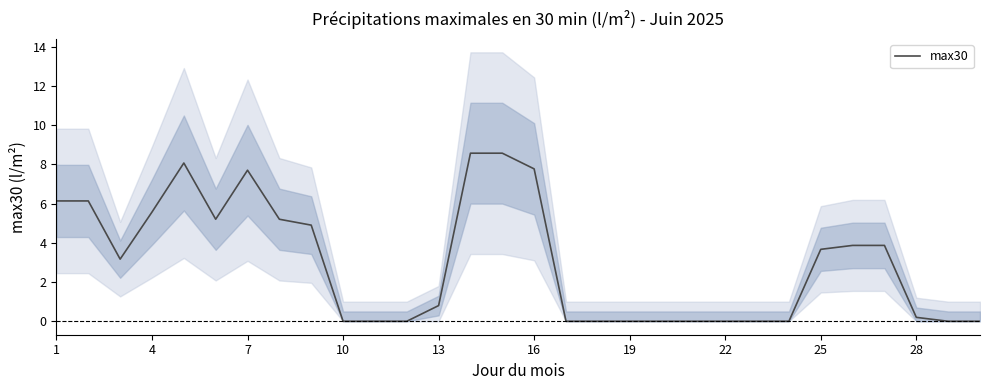

What is the difference between the maximum and minimum values?

8.6